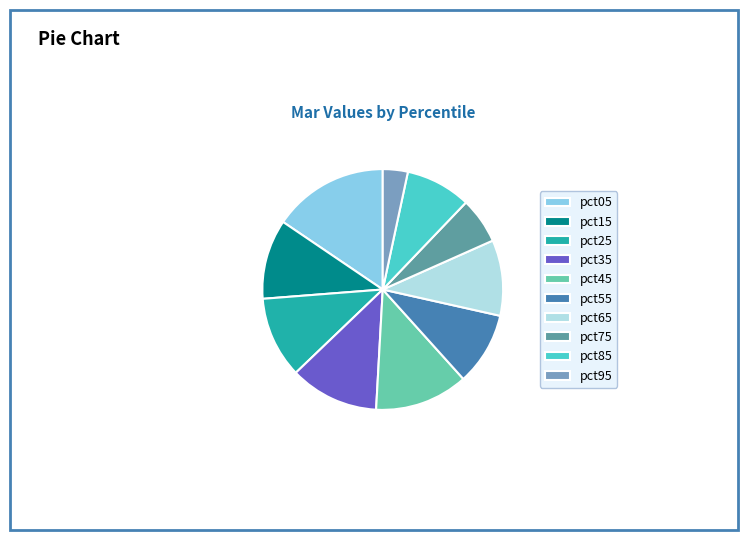

Is the sum of pct15 and pct45 greater than half?

No